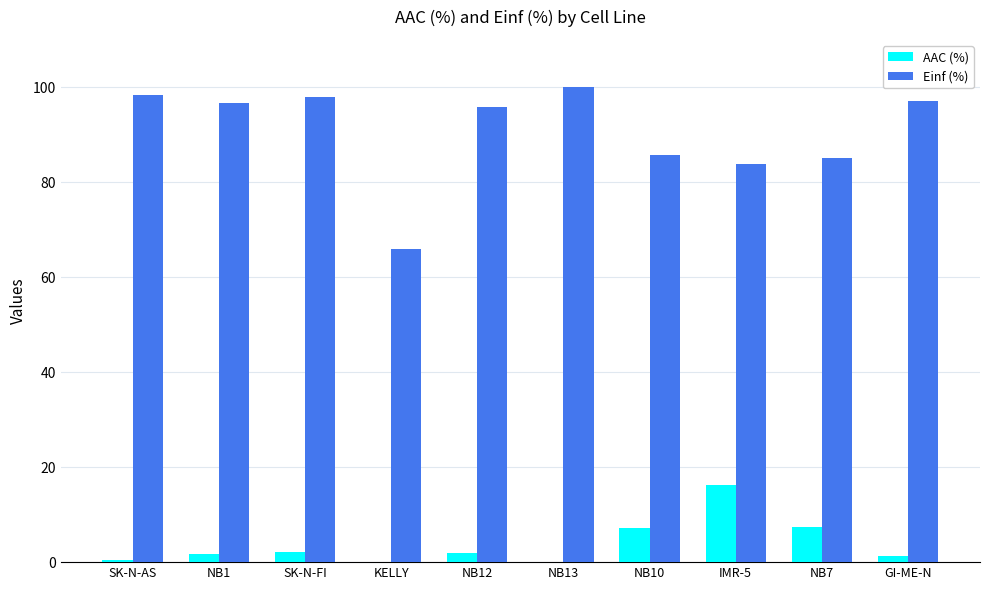

True or false: AAC (%) has a value of 8.7 at NB13.

False